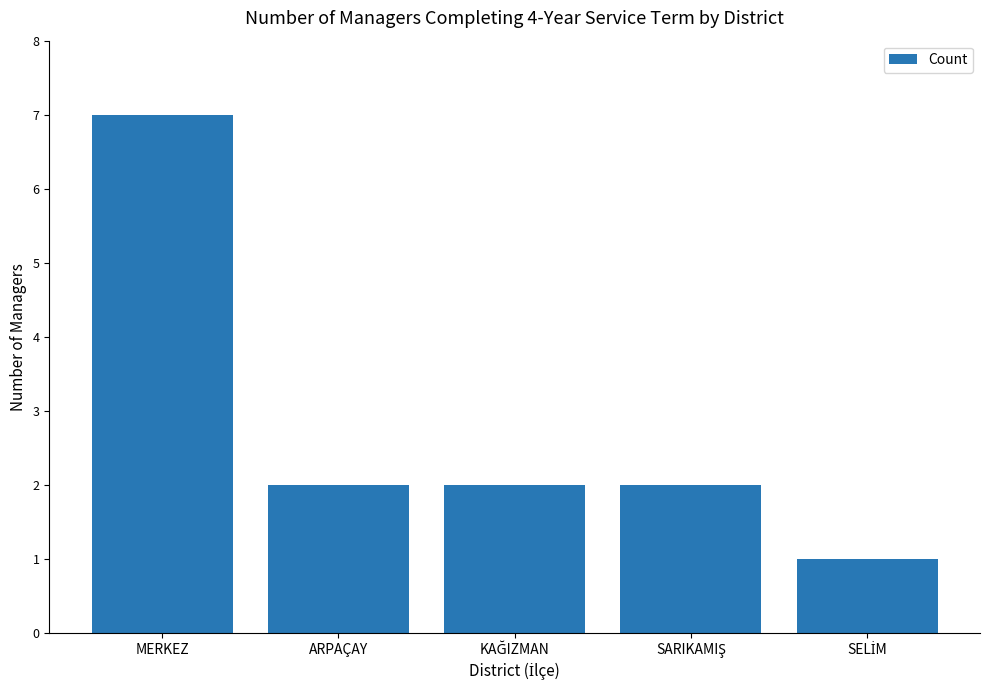

What value does the data have at MERKEZ?

7